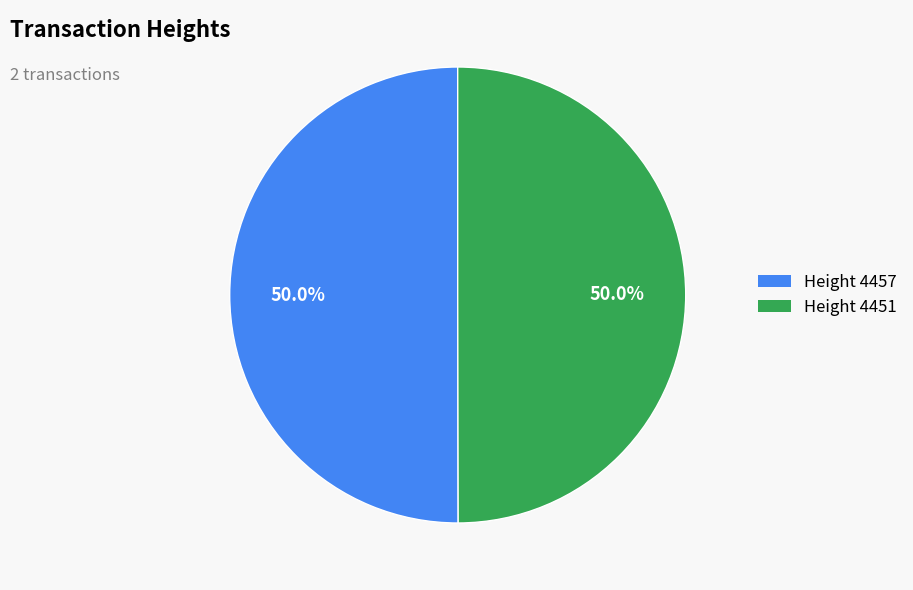

What is the ratio of the value at Height 4457 to the value at Height 4451?

1.0